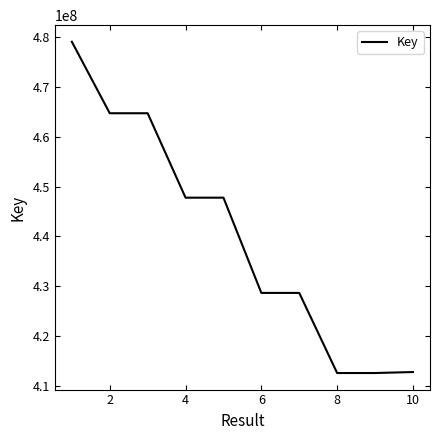

What is the difference between the maximum and minimum values?

66561668